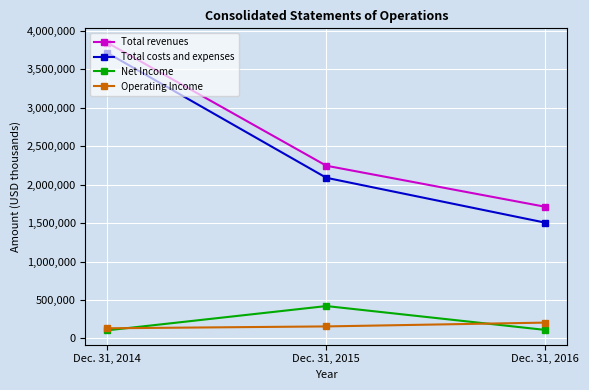

Does the chart have visible grid lines?

Yes